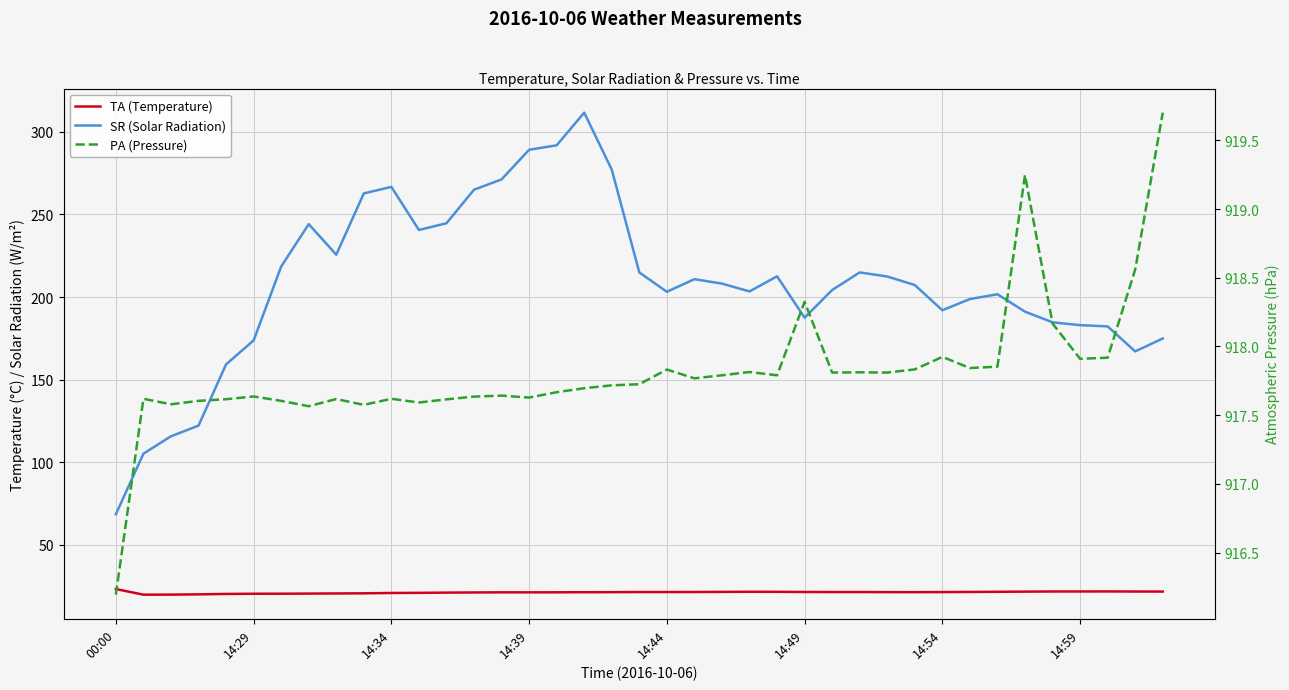

Is it true that SR (Solar Radiation) equals 375.8 at 12?

False